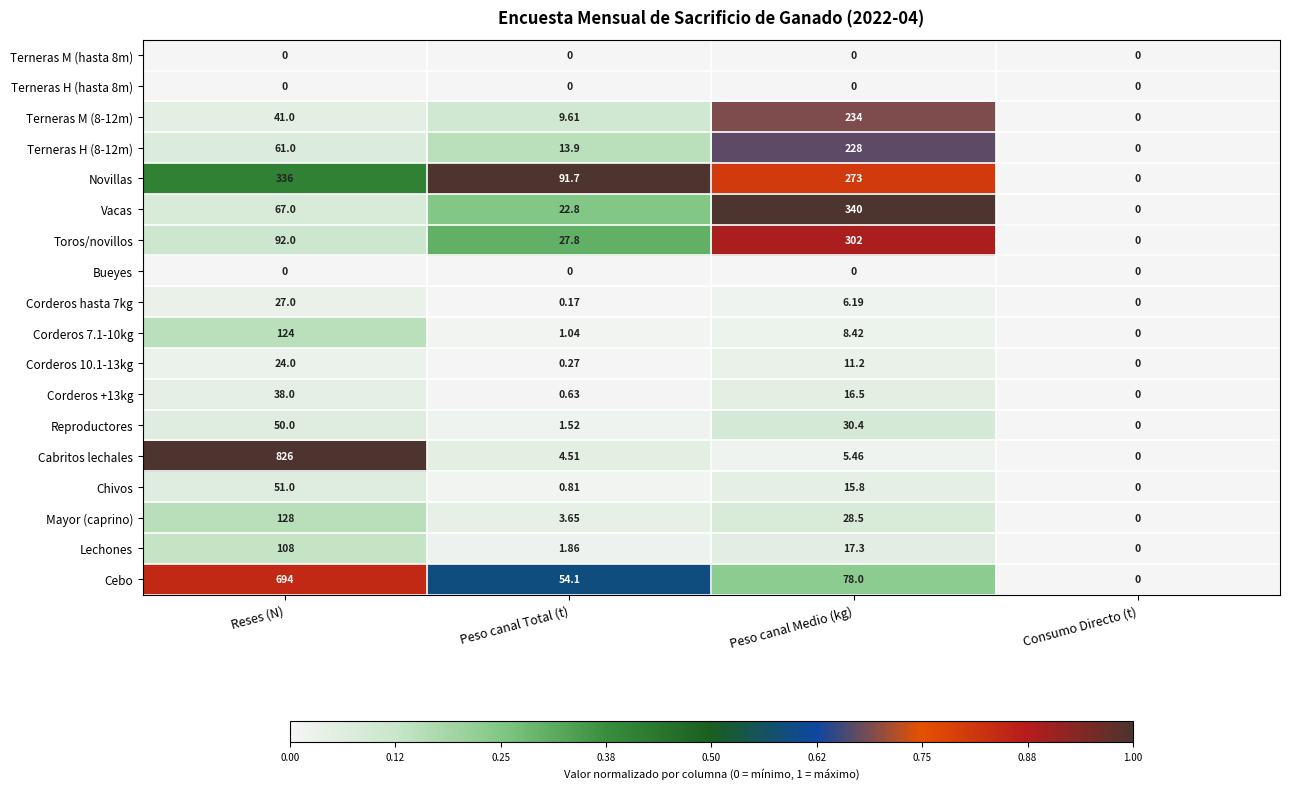

Which category has the highest value across all series?

Reses (N)